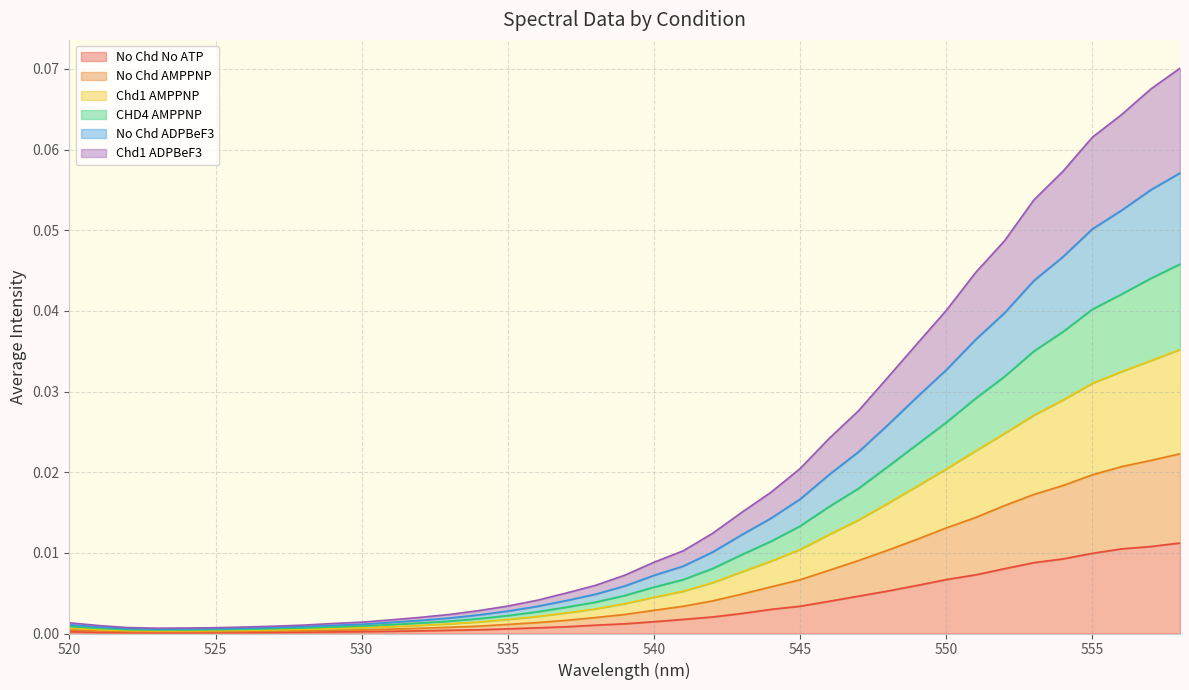

Where is the first local minimum for No Chd AMPPNP?

523